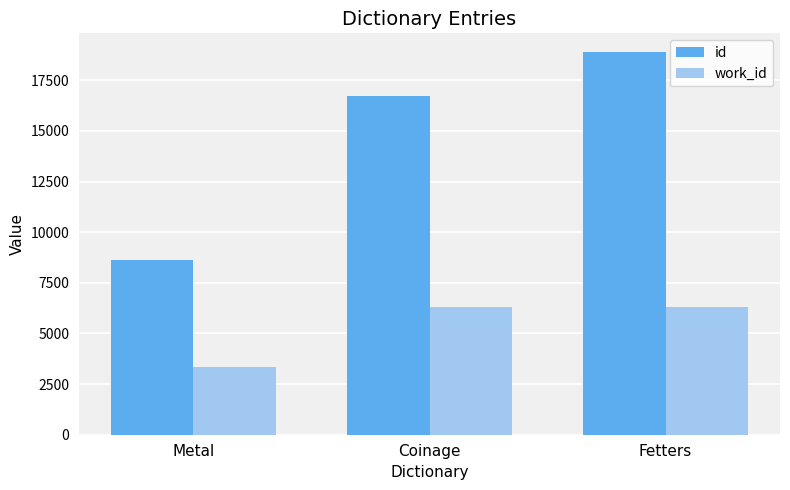

Count the number of categories in the chart.

3